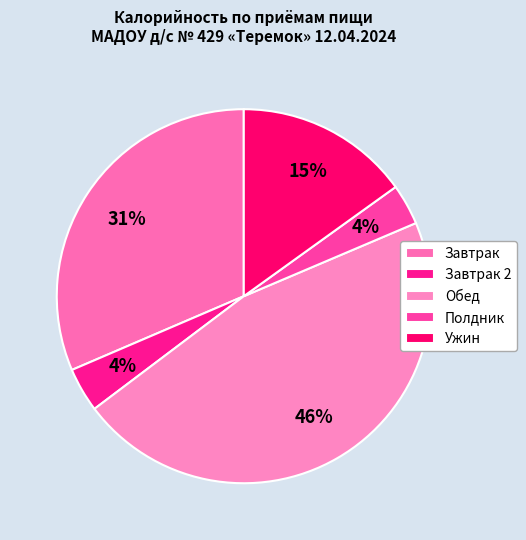

Count the number of slices in the pie.

5